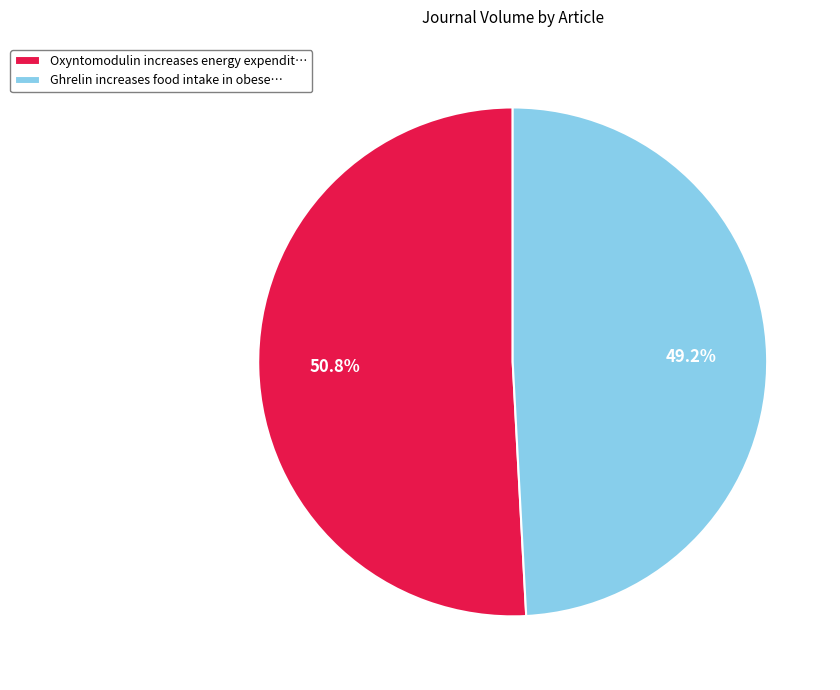

How many segments does this pie chart have?

2